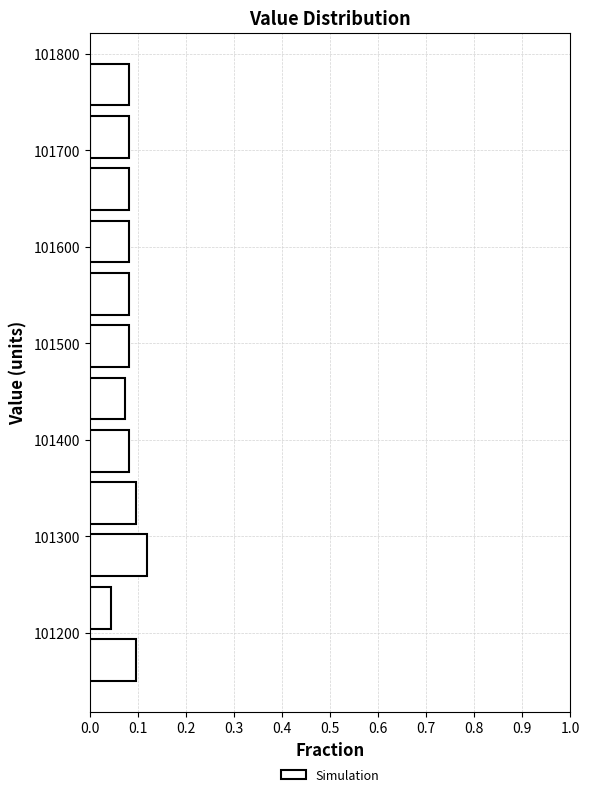

Reading bottom to top, transcribe this chart: for each bar, give the range it covers on the y-axis and its length. Neither the bar edges nor the lengths are printed on the chart, so give them approximately, as read against the axes.

101140 to 101200: 0.10
101200 to 101250: 0.04
101250 to 101310: 0.12
101310 to 101360: 0.10
101360 to 101420: 0.08
101420 to 101470: 0.07
101470 to 101520: 0.08
101520 to 101580: 0.08
101580 to 101630: 0.08
101630 to 101690: 0.08
101690 to 101740: 0.08
101740 to 101800: 0.08